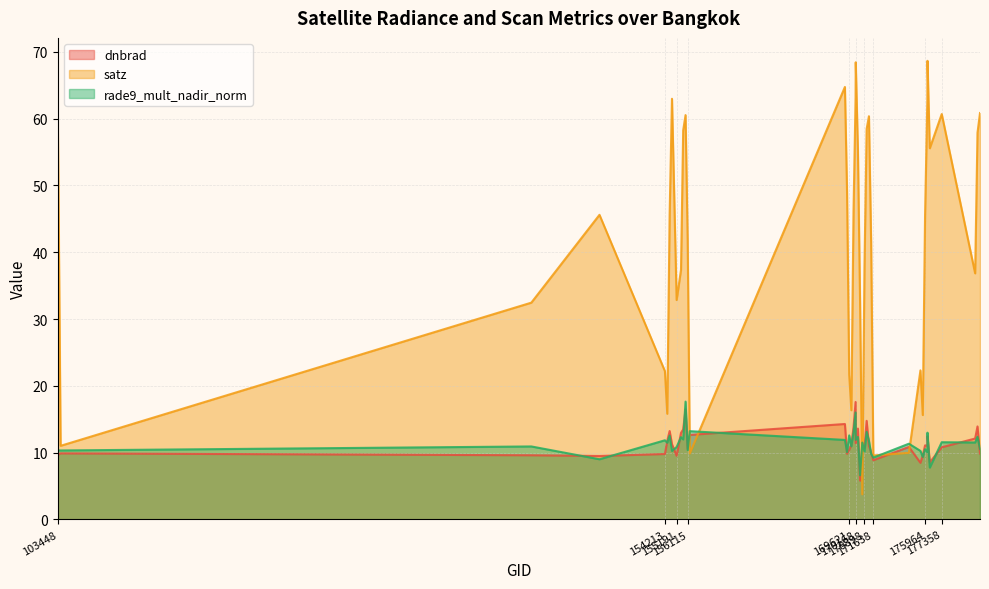

Is it true that satz equals 10.0 at 174612?

True